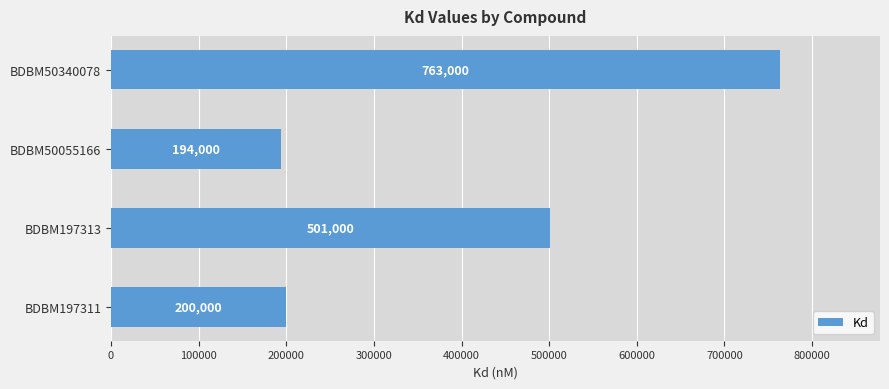

Are the bars horizontal?

Yes